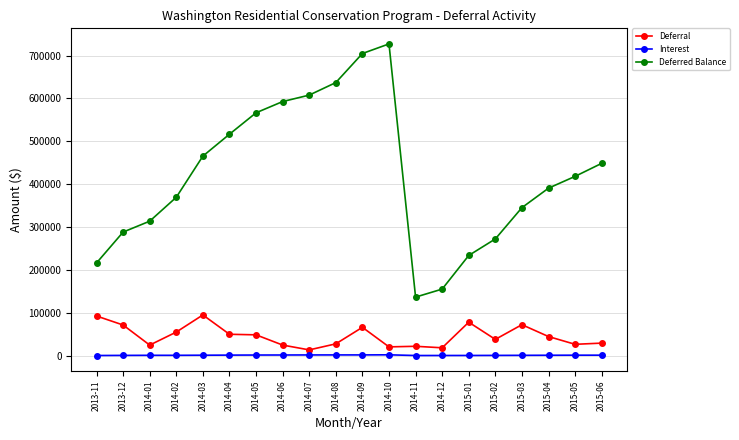

List the series in order of their peak value, lowest first.

Interest, Deferral, Deferred Balance